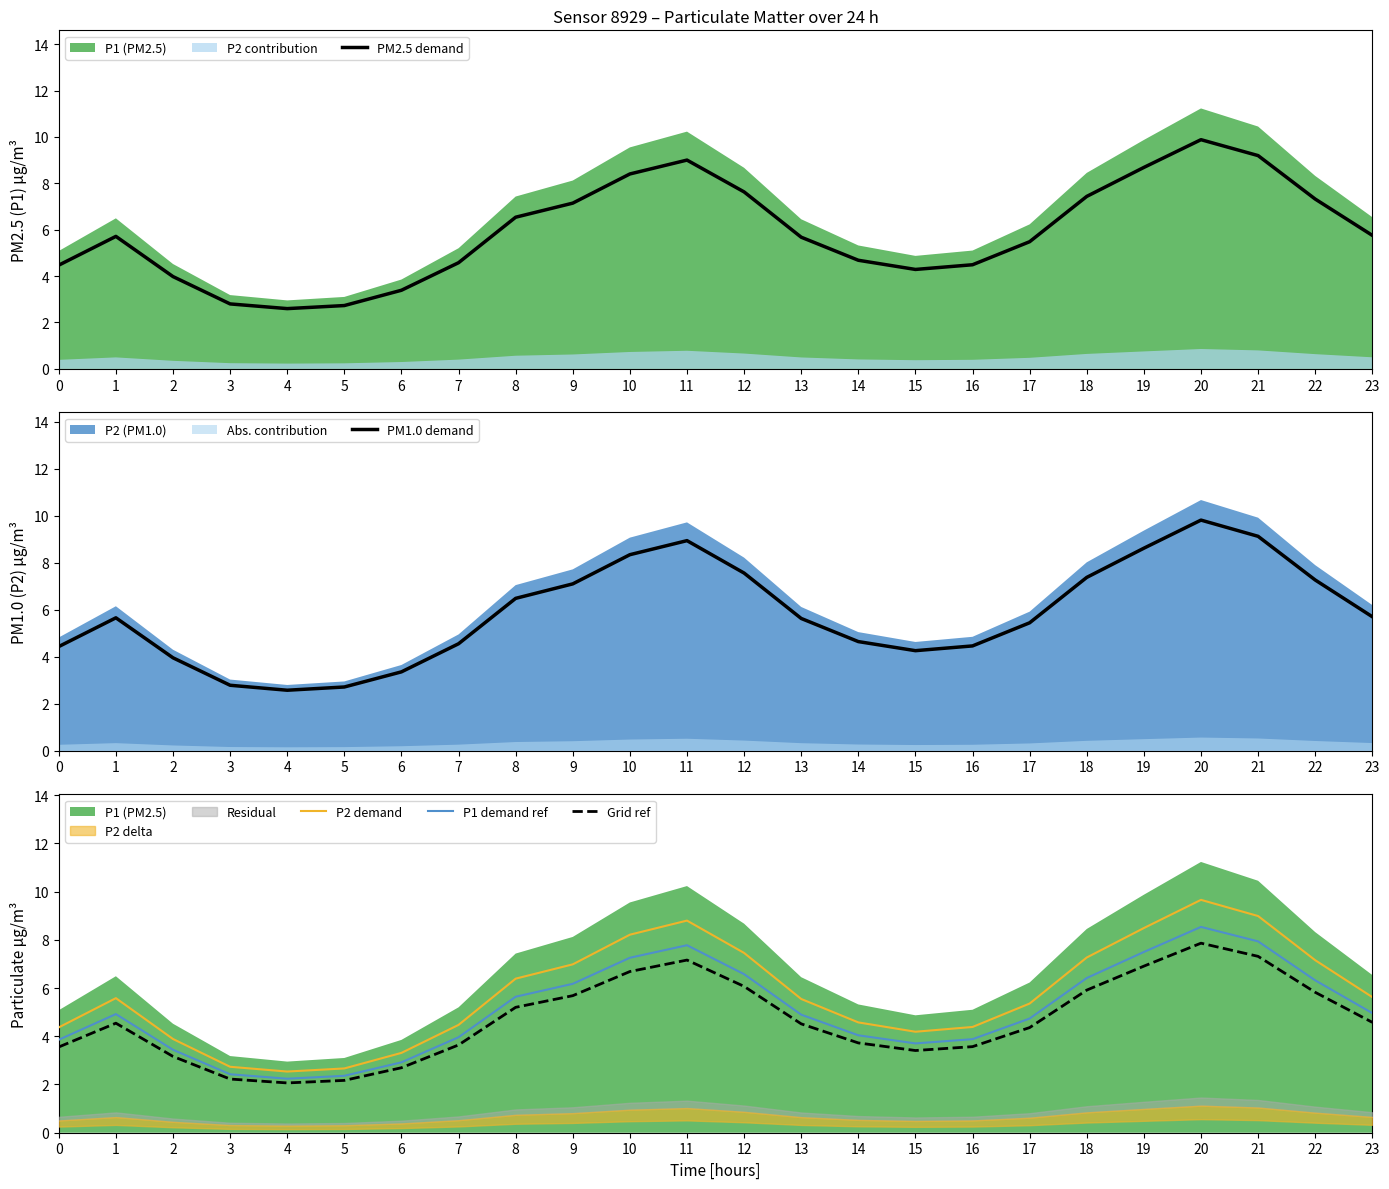

True or false: PM1.0 demand has more than 2 points higher than both neighbors.

True